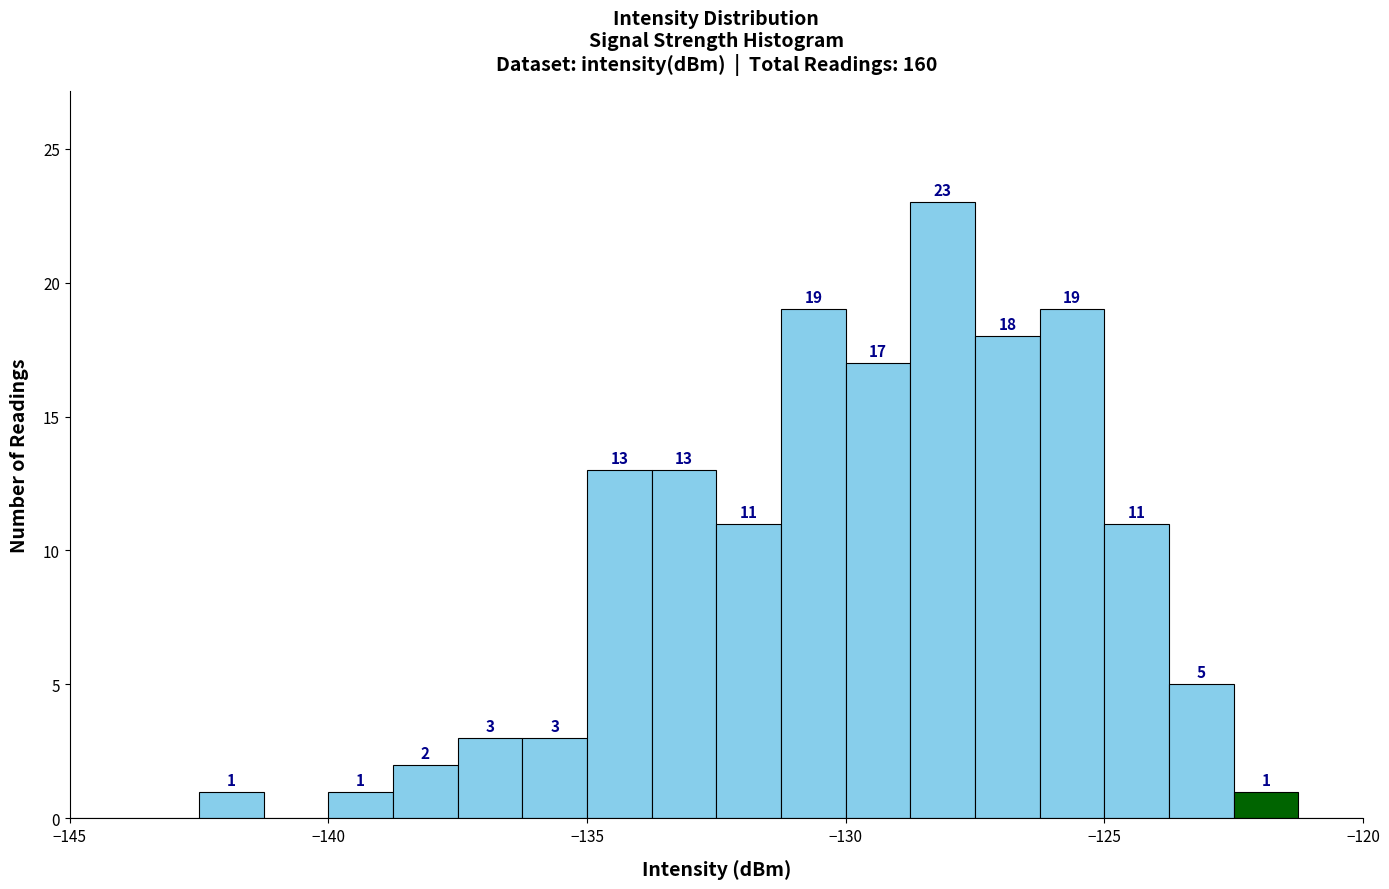

Read against the x-axis, roughly where is the centre of the tallest bar?

-128.0